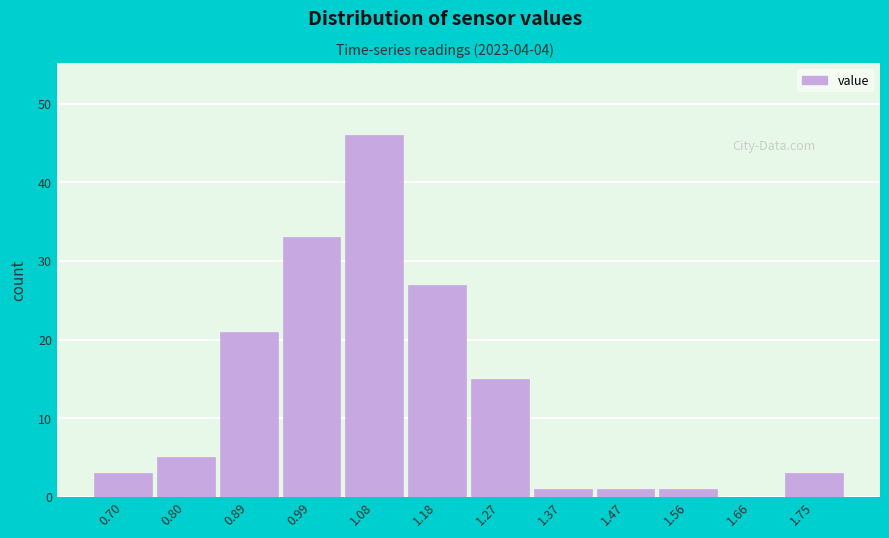

Reading left to right, what are all the values shown in this chart?

0.70=3	0.80=5	0.89=21	0.99=33	1.08=46	1.18=27	1.27=15	1.37=1	1.47=1	1.56=1	1.66=0	1.75=3